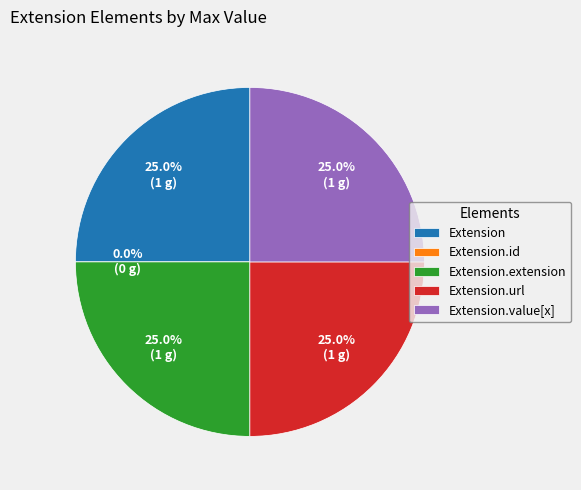

Is Extension the majority of the pie?

No